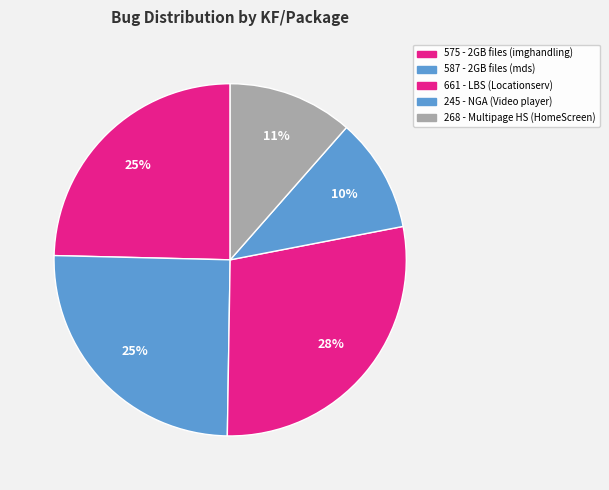

Count the number of slices in the pie.

5